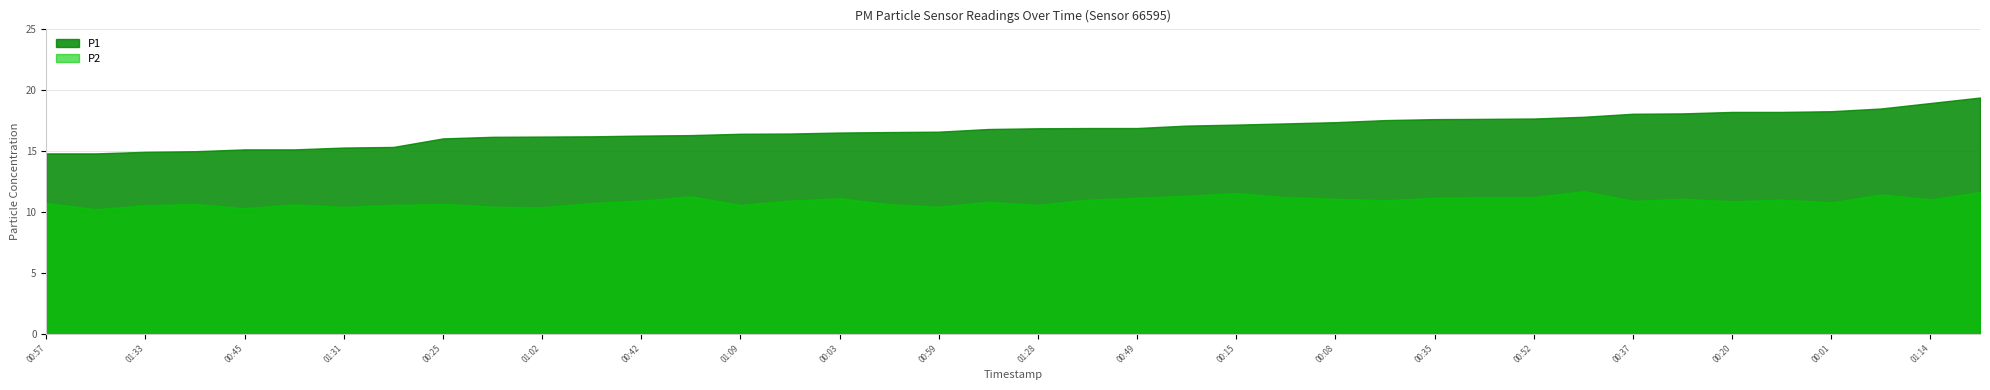

What position from the right is 00:23?

31